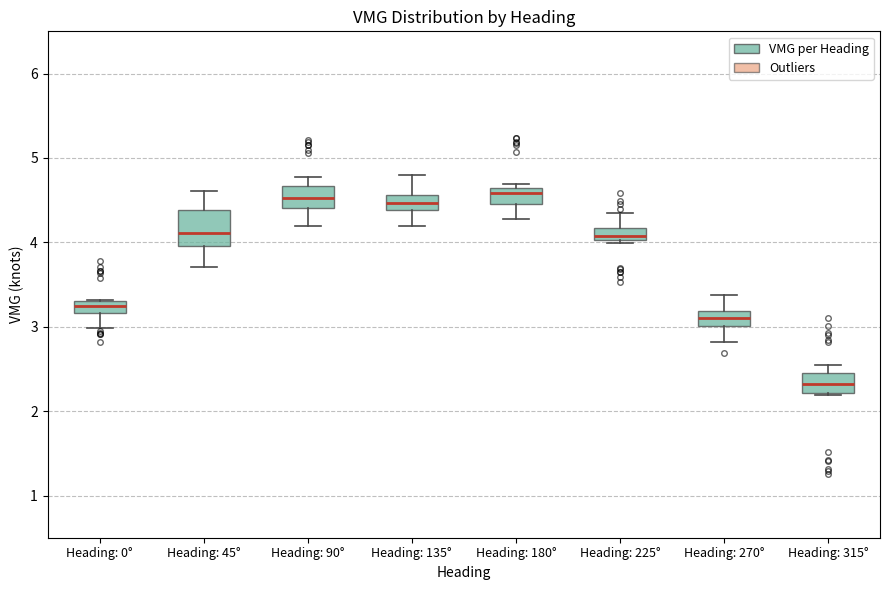

Which box is the tallest, from its lower edge to its upper edge?

Heading: 45°